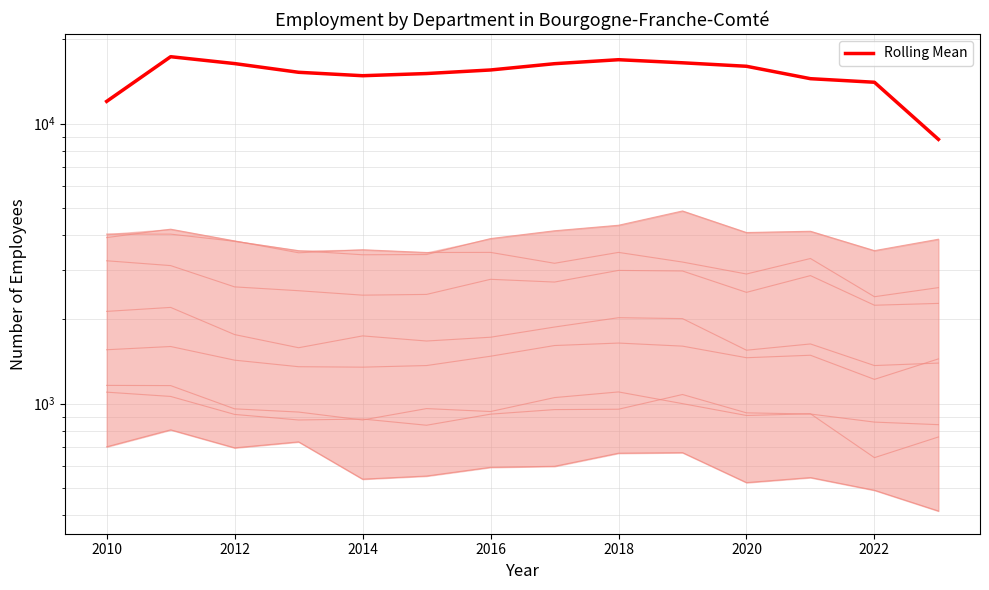

What is the difference between the second highest and minimum values?

8133.7